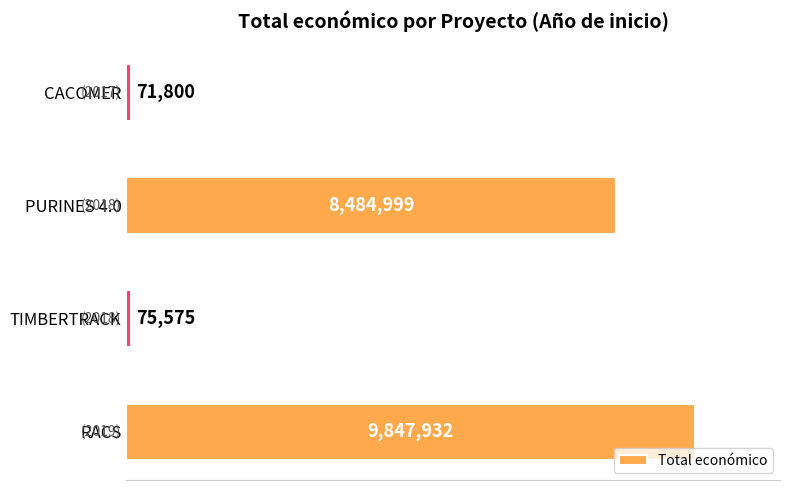

Where is the data nearest to the value 4959866?

PURINES 4.0